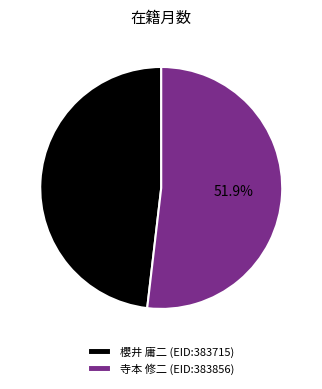

Is there a majority slice in this chart?

Yes